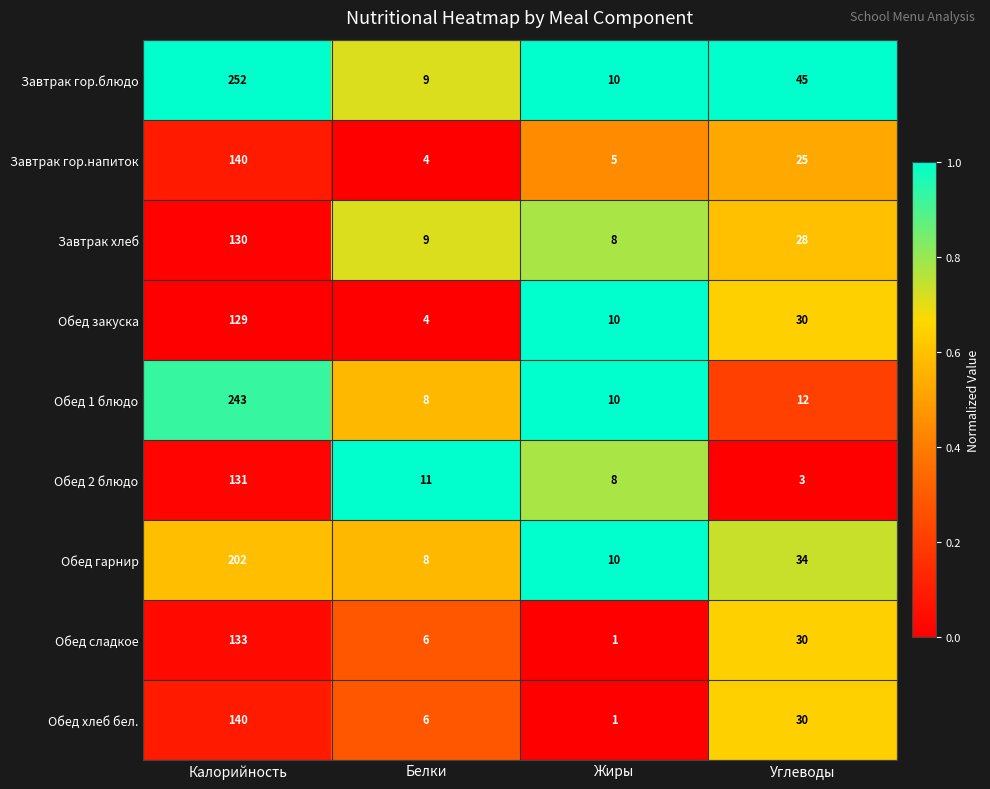

How many series are shown in this chart?

9